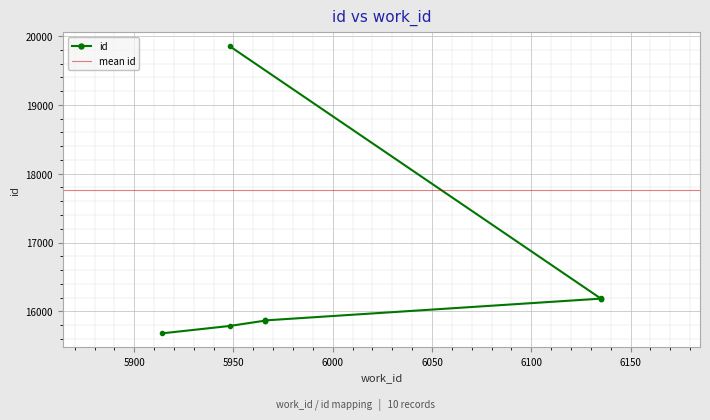

Which category has the lowest value across all series?

5914